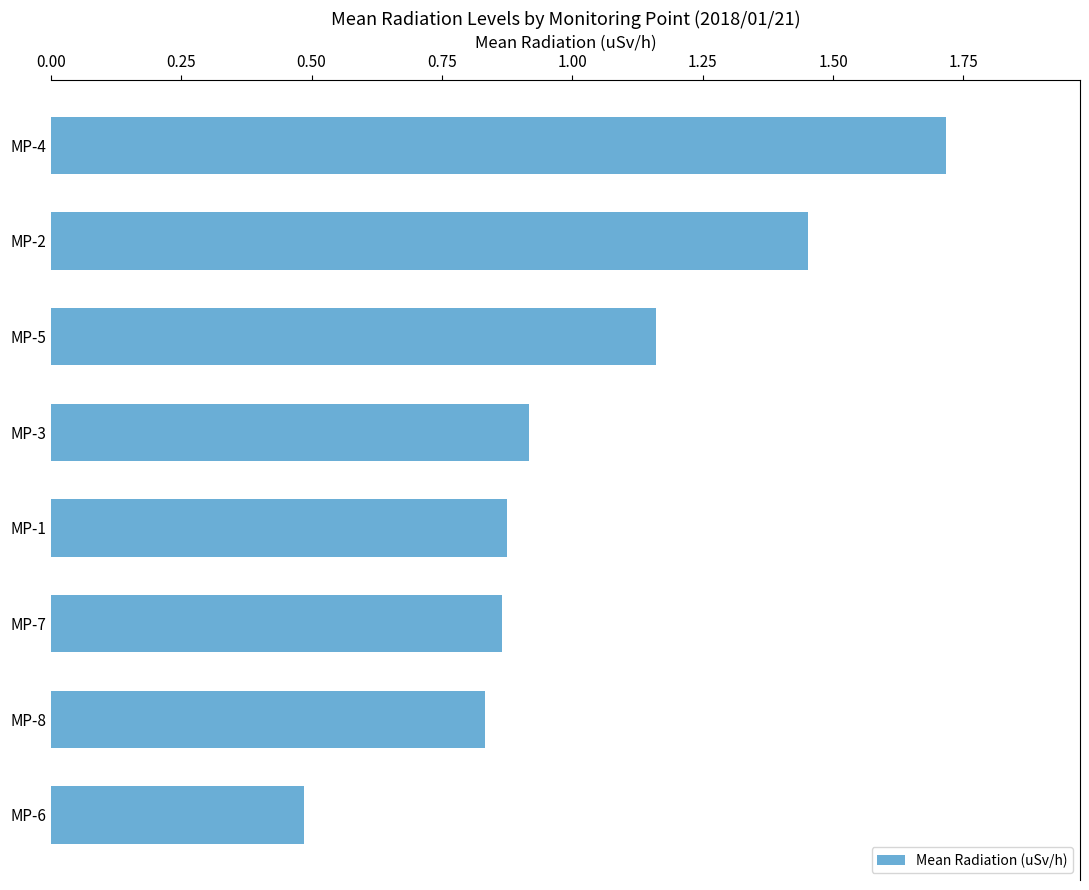

What is the greatest value displayed?

1.7